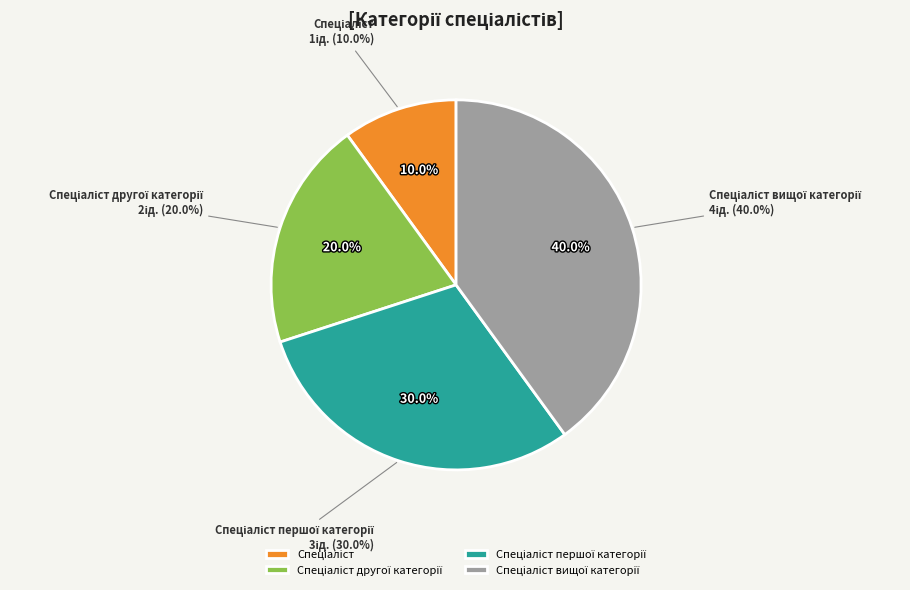

How many segments does this pie chart have?

4